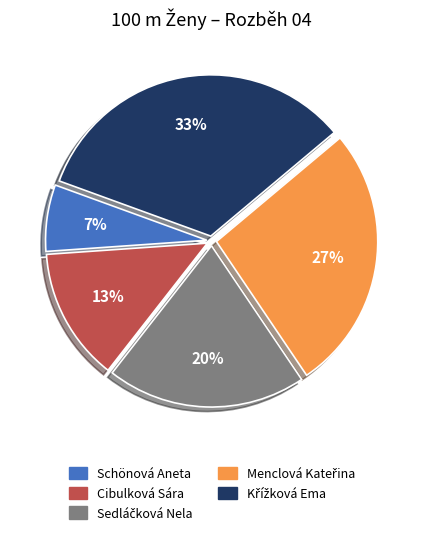

To the nearest percent, what is the average slice percentage?

20%